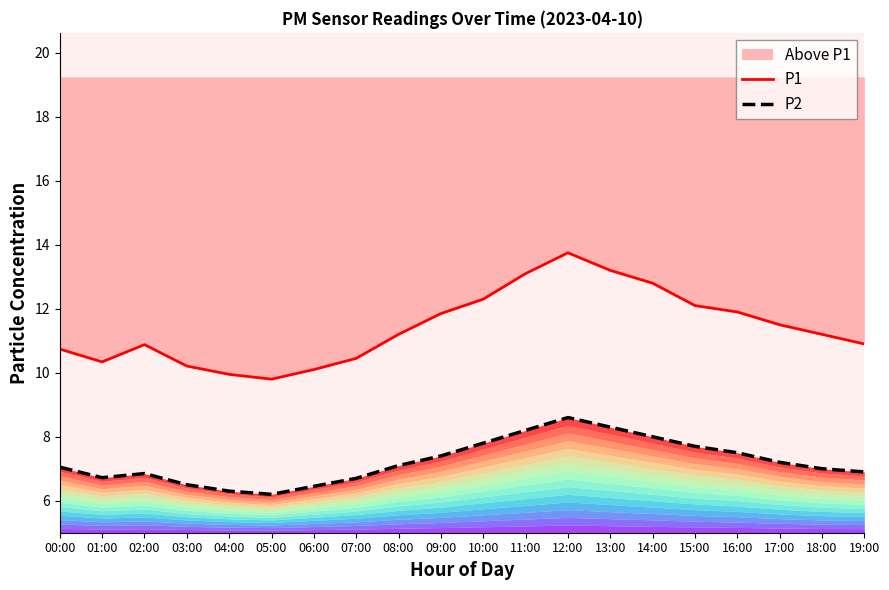

What is the smallest value displayed?

6.2